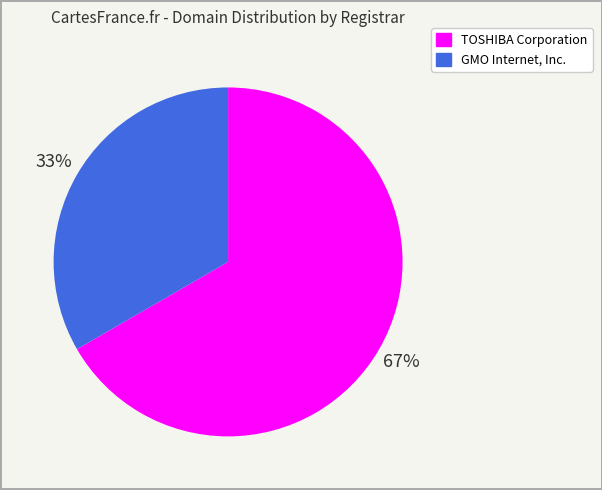

How many segments does this pie chart have?

2